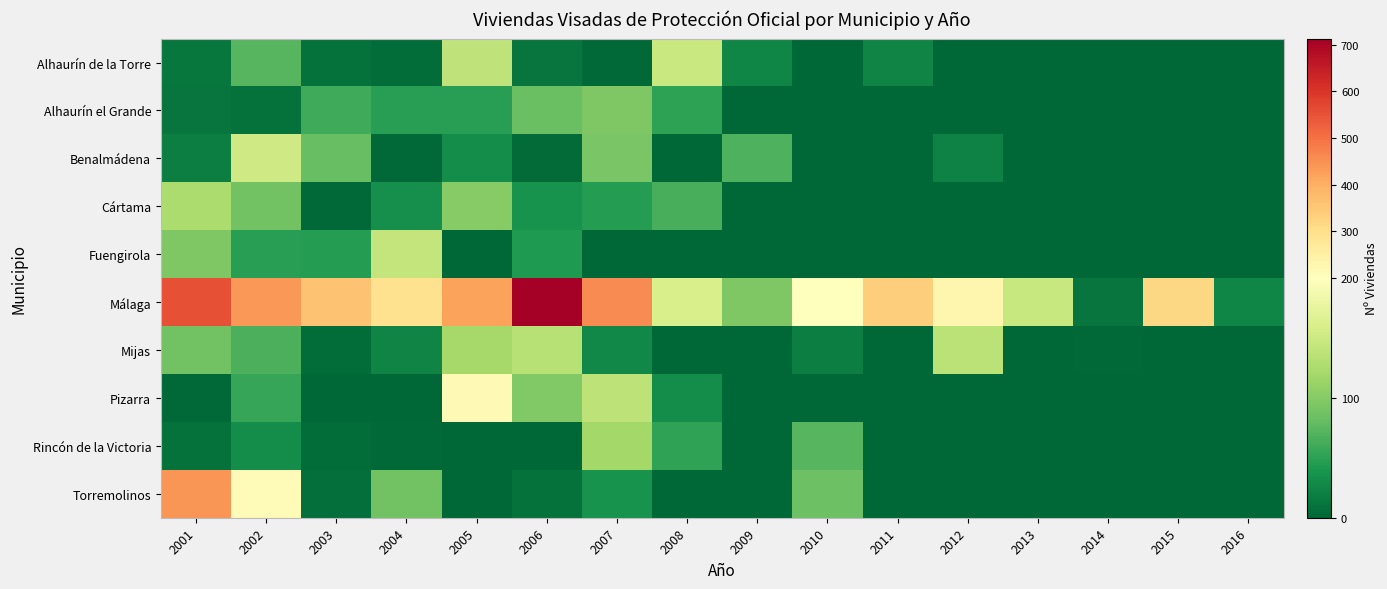

At how many categories does at least one series exceed 196?

11